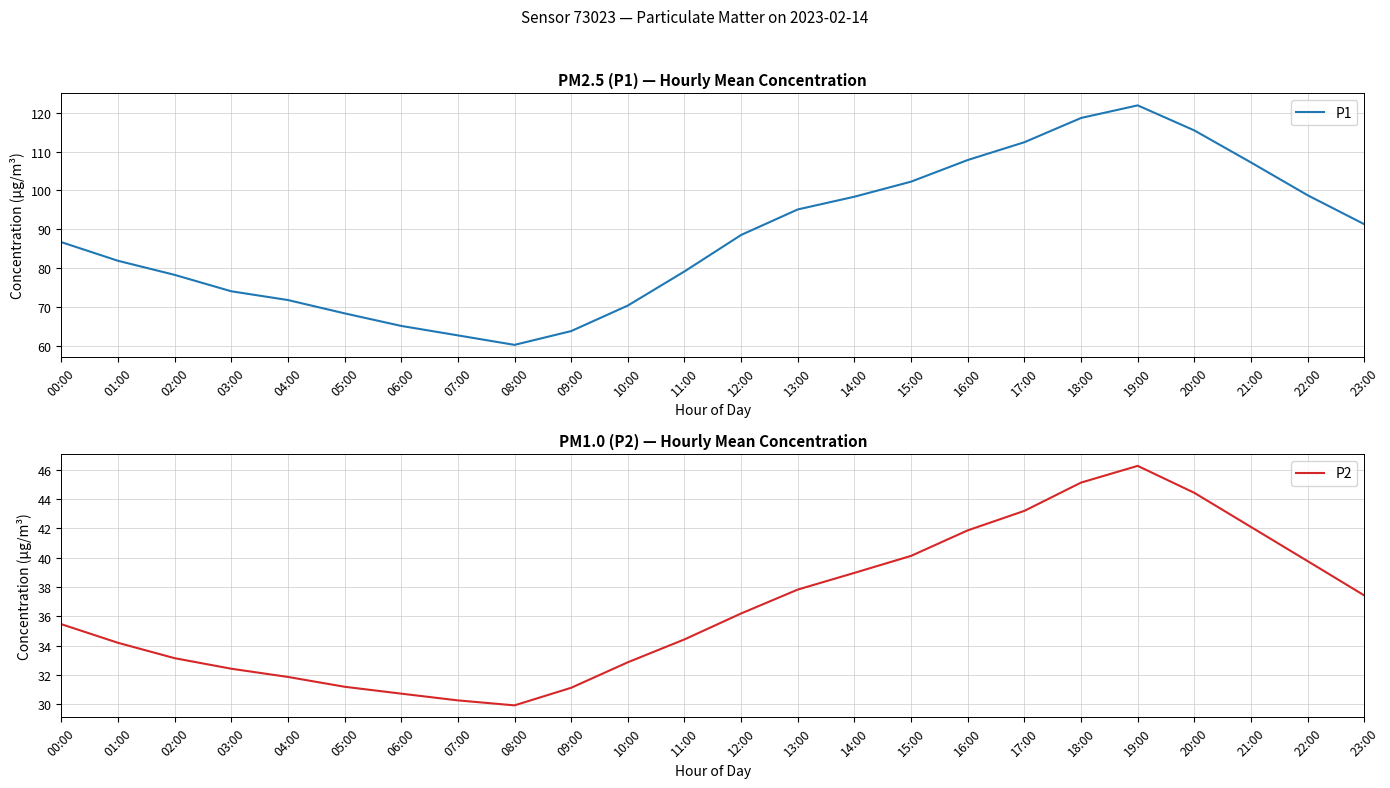

Where is the first local maximum for P2?

19:00